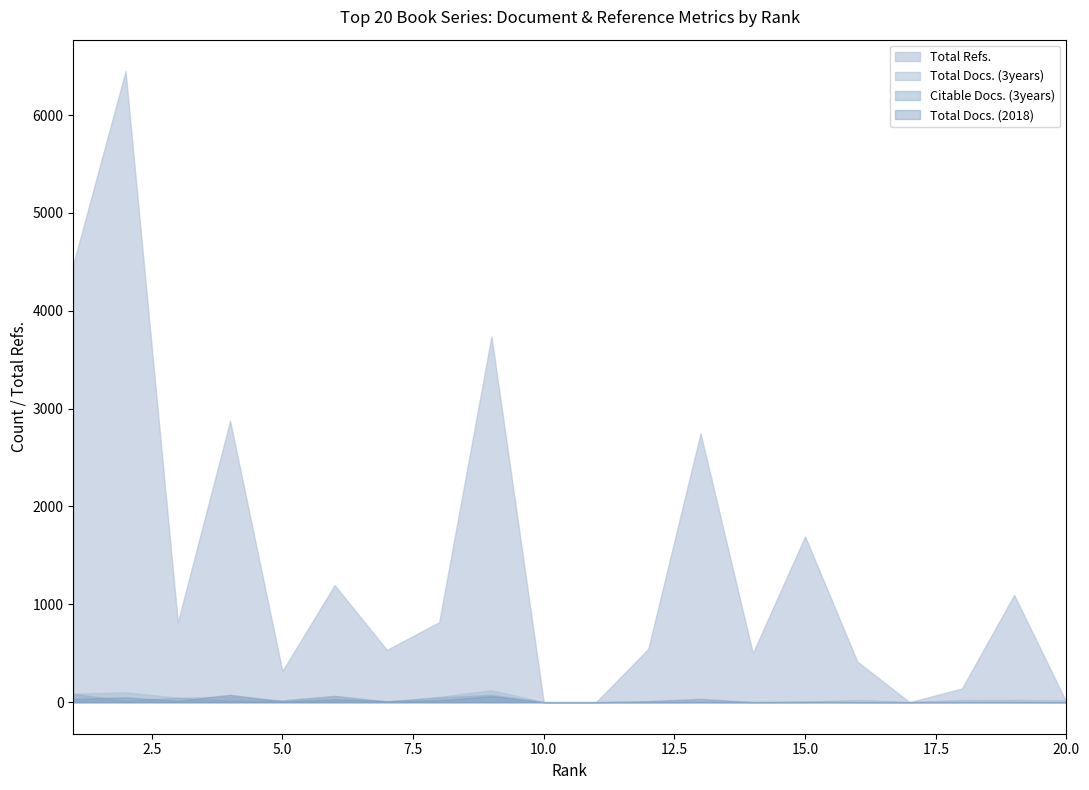

Which category has the highest value in the Total Refs. series?

2